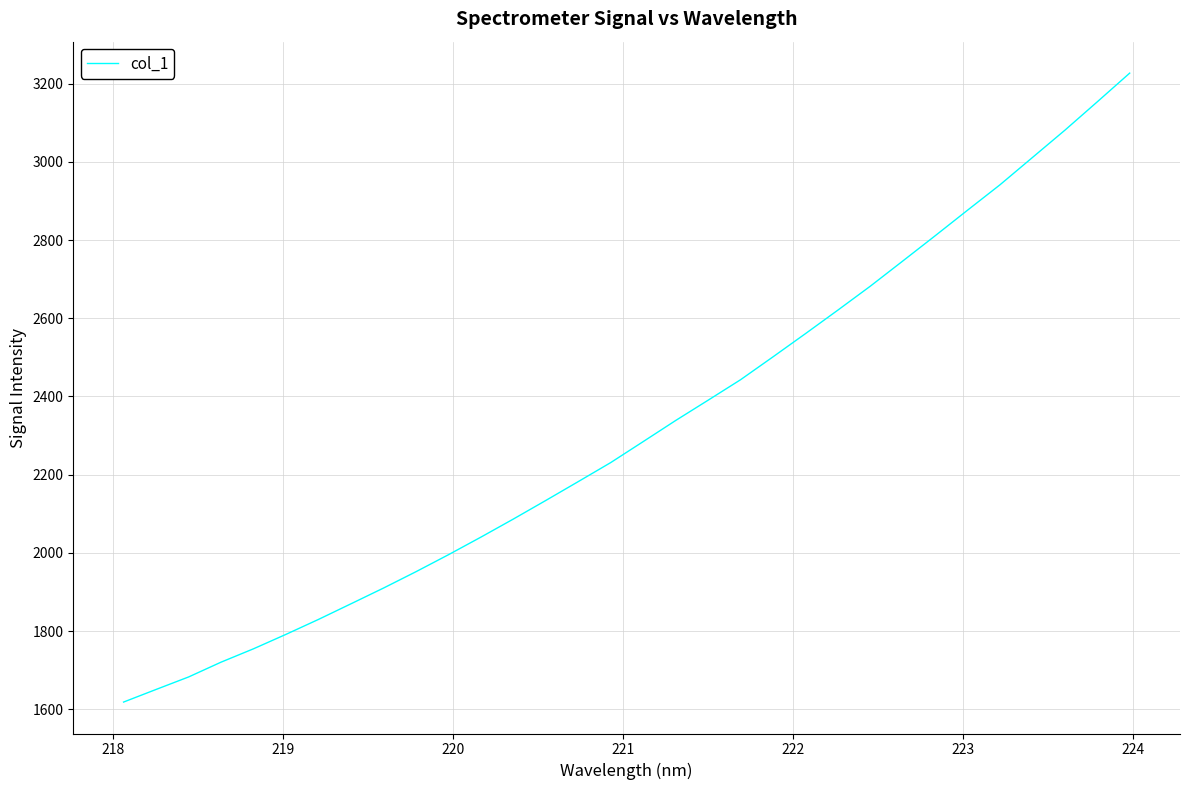

What is the difference between the maximum and minimum values?

1608.0